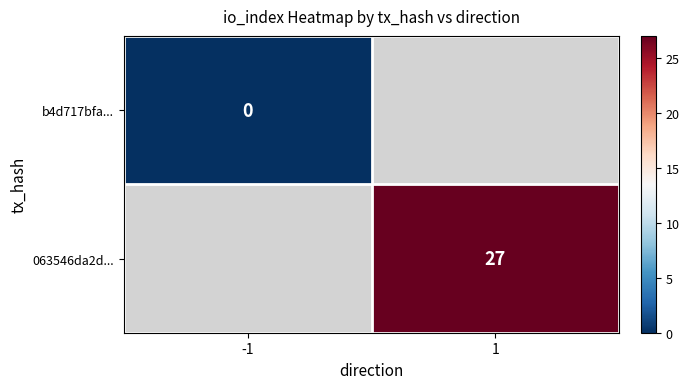

True or false: 063546da2d... has a value of 27 at 1.

True